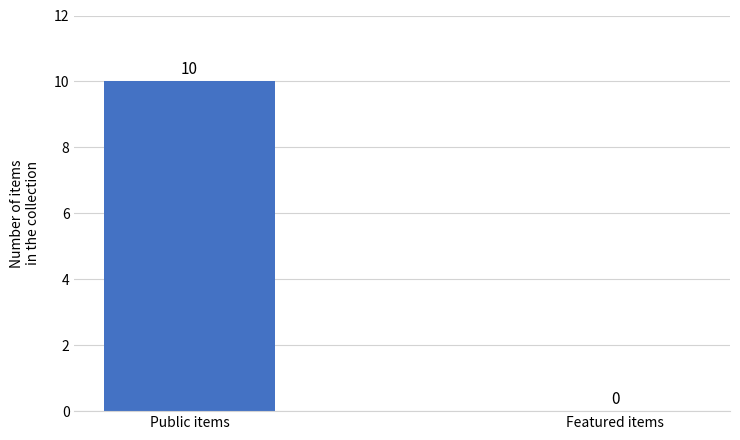

Count the values in the range 0 to 10.

2